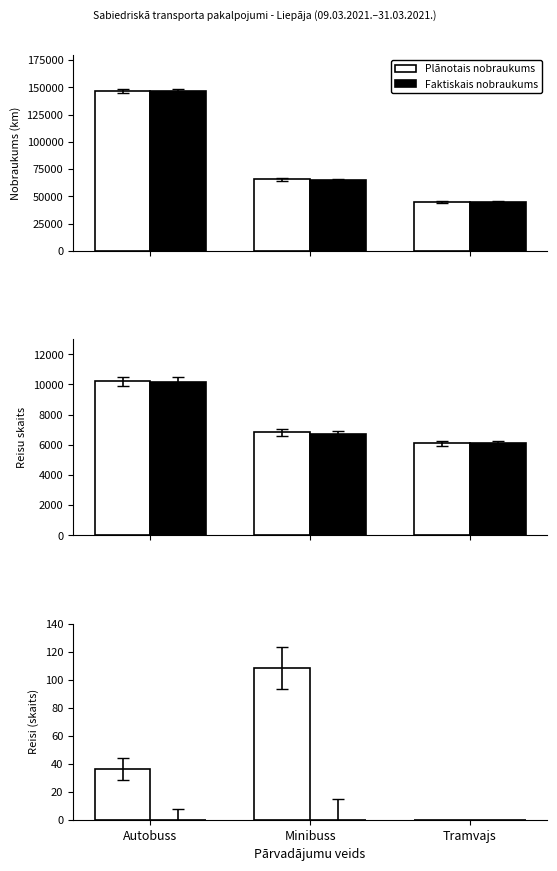

Which series has the widest spread of values?

Plānotais nobraukums